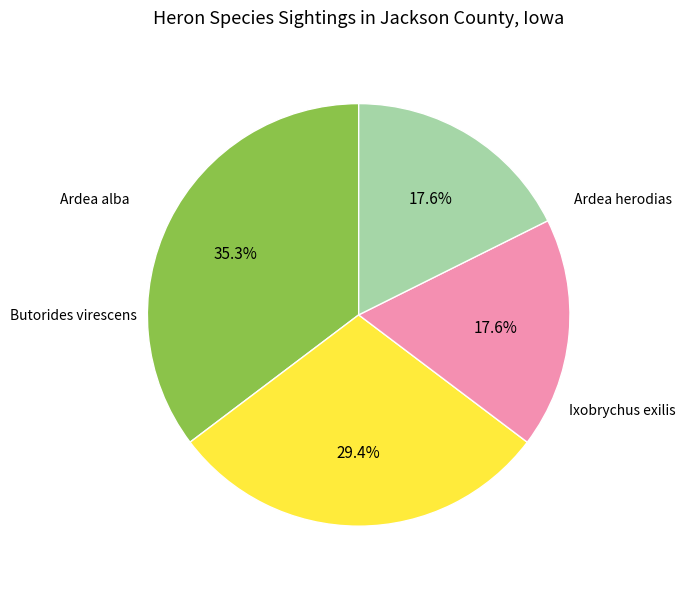

Does any single category account for the majority?

No